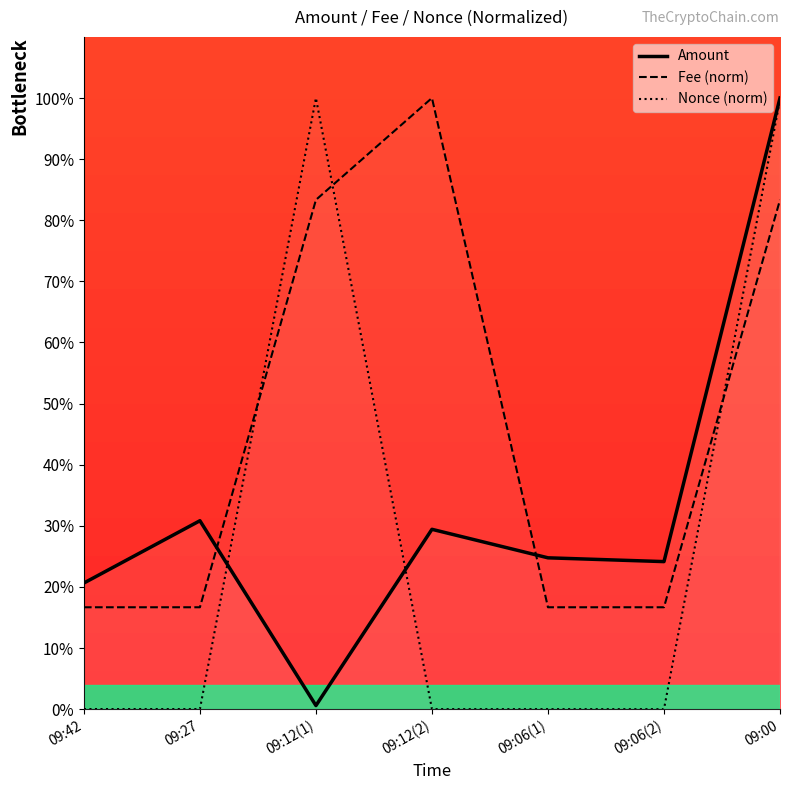

Reading left to right, transcribe all the data shown in this chart.

Amount: 20.6	30.8	0.6	29.4	24.8	24.1	100.0
Fee (norm): 16.7	16.7	83.3	100.0	16.7	16.7	83.3
Nonce (norm): 0.0	0.0	100.0	0.0	0.0	0.0	99.7